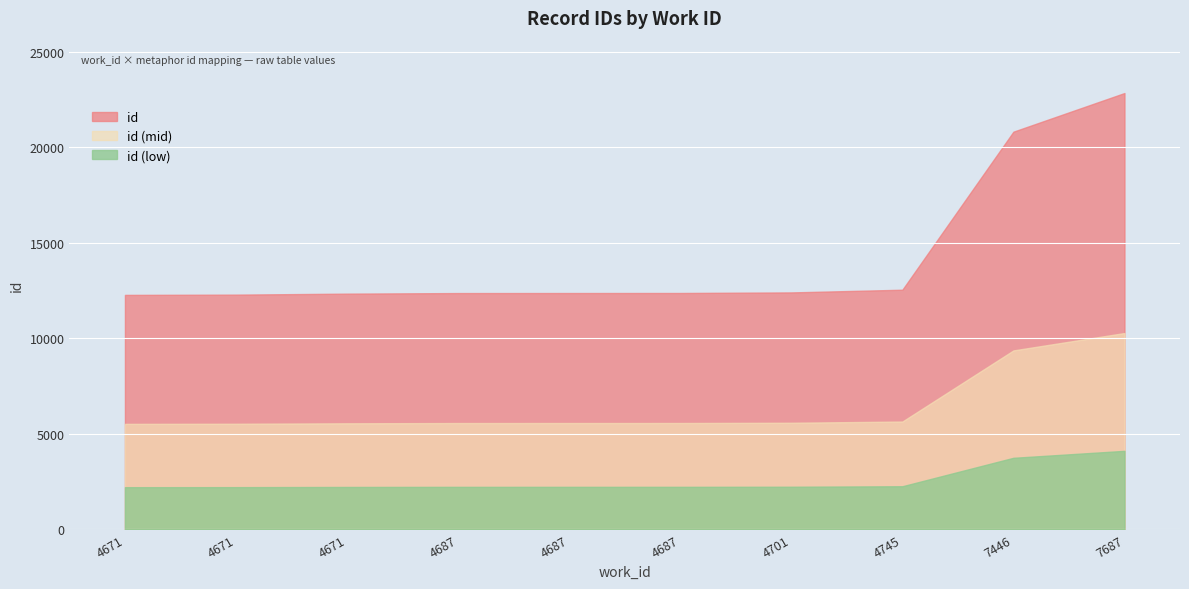

What is the ratio of the value at 7446 to the value at 4687?

1.7